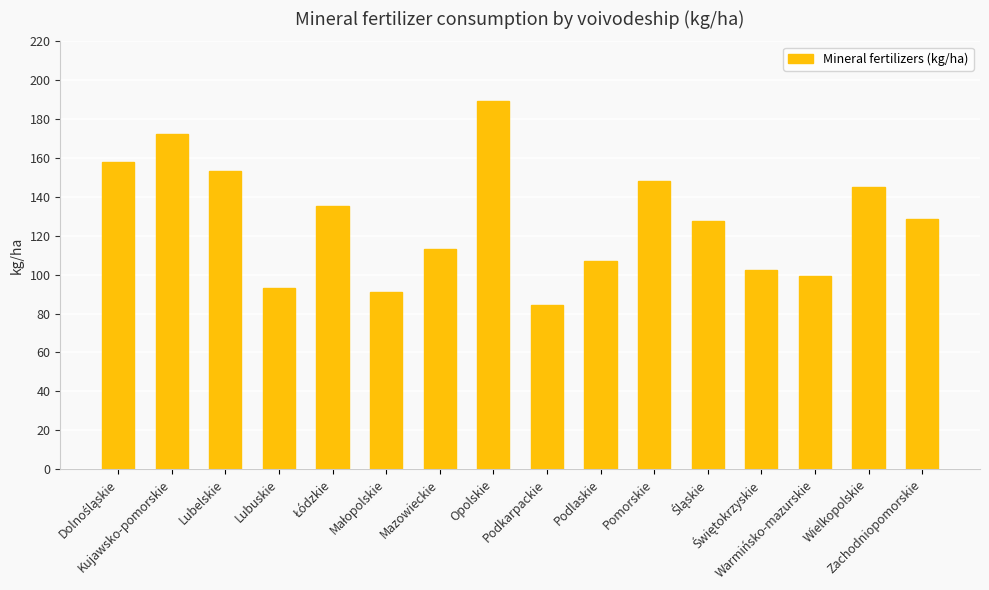

What is the value of the 12th bar from the left?

127.8